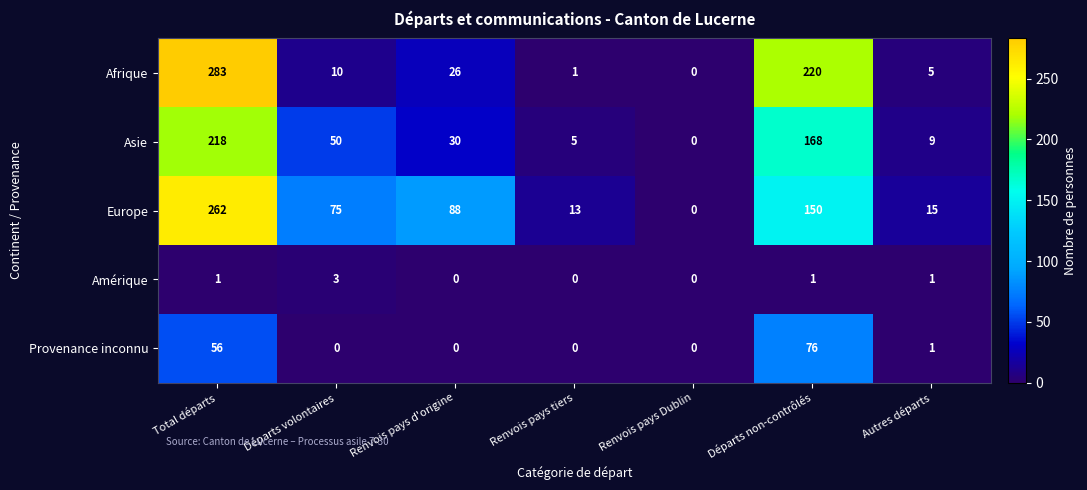

Rank the series by their maximum value, from lowest to highest.

Amérique, Provenance inconnu, Asie, Europe, Afrique